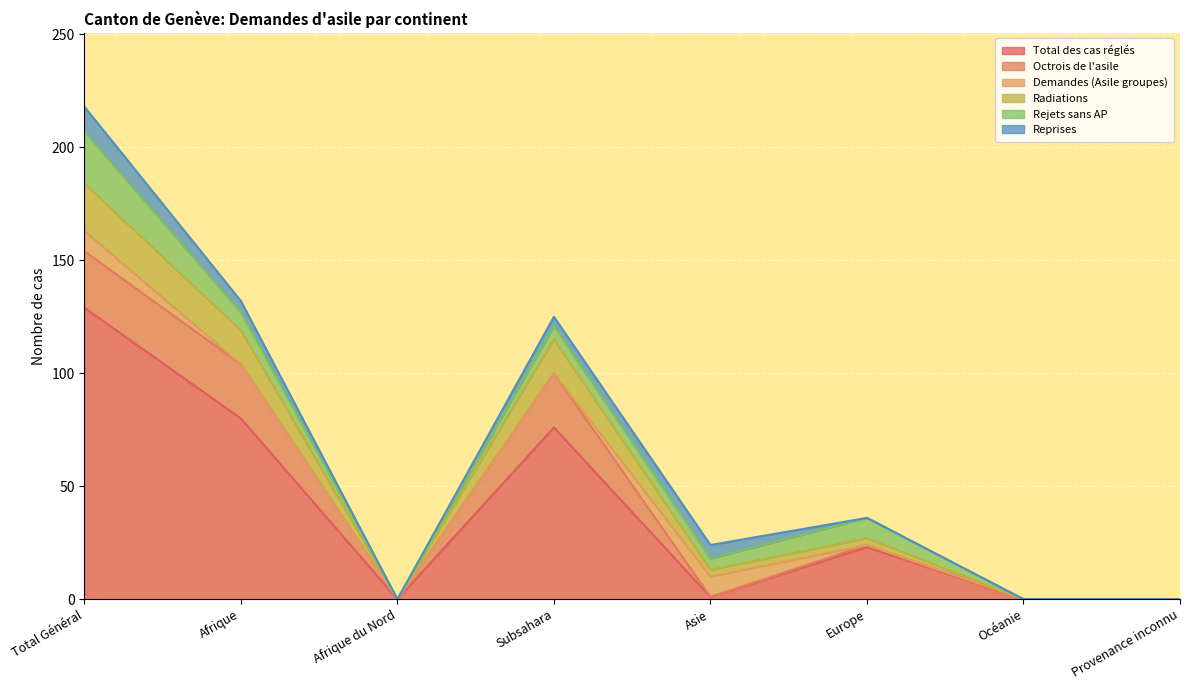

How many data points in Total des cas réglés are less than 23?

4